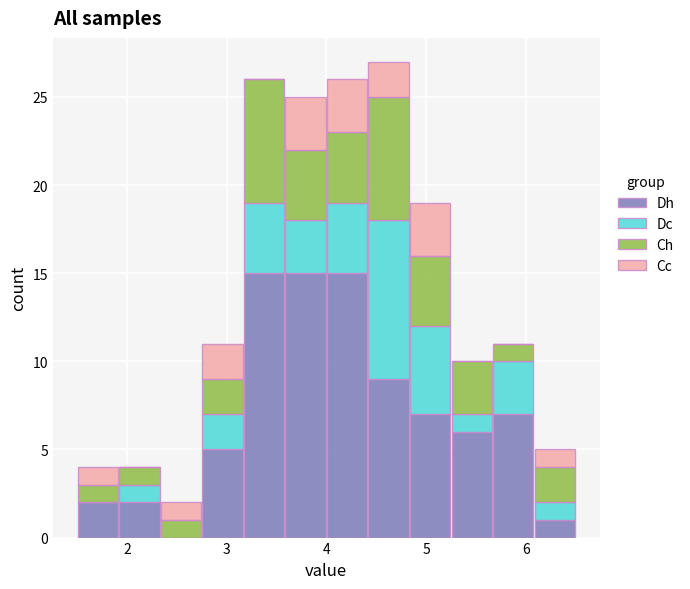

Reading left to right, transcribe this chart: for each stacked bar, give the range it covers on the x-axis and its total height. Neither the bar edges nor the heights are printed on the chart, so give them approximately, as read against the axes.

1.5 to 1.9: 4
1.9 to 2.3: 4
2.3 to 2.8: 2
2.8 to 3.2: 11
3.2 to 3.6: 26
3.6 to 4.0: 25
4.0 to 4.4: 26
4.4 to 4.8: 27
4.8 to 5.3: 19
5.3 to 5.7: 10
5.7 to 6.1: 11
6.1 to 6.5: 5